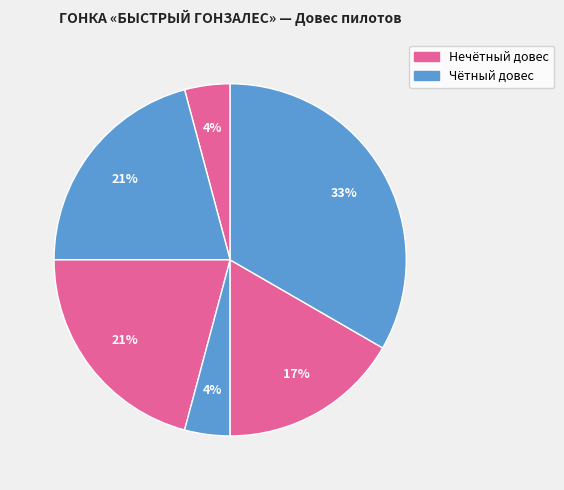

How many segments does this pie chart have?

6